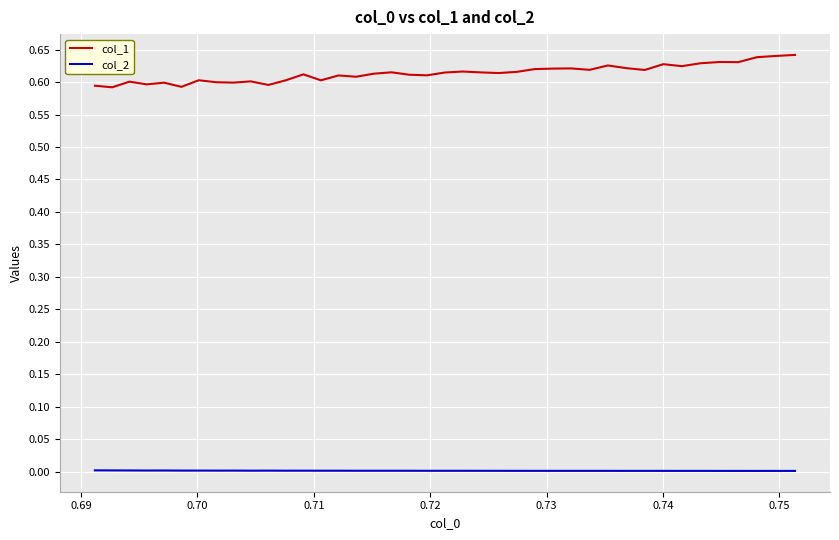

True or false: col_1 and col_2 cross at least once.

False